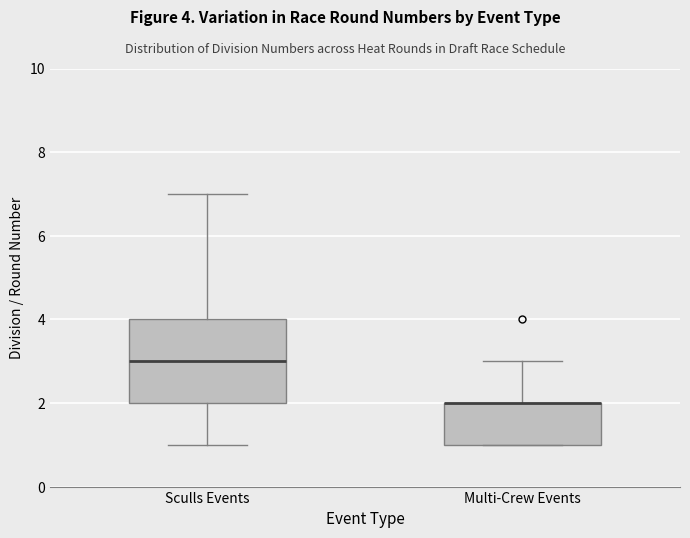

Comparing the boxes themselves (not the whiskers), which one is the tallest?

Sculls Events